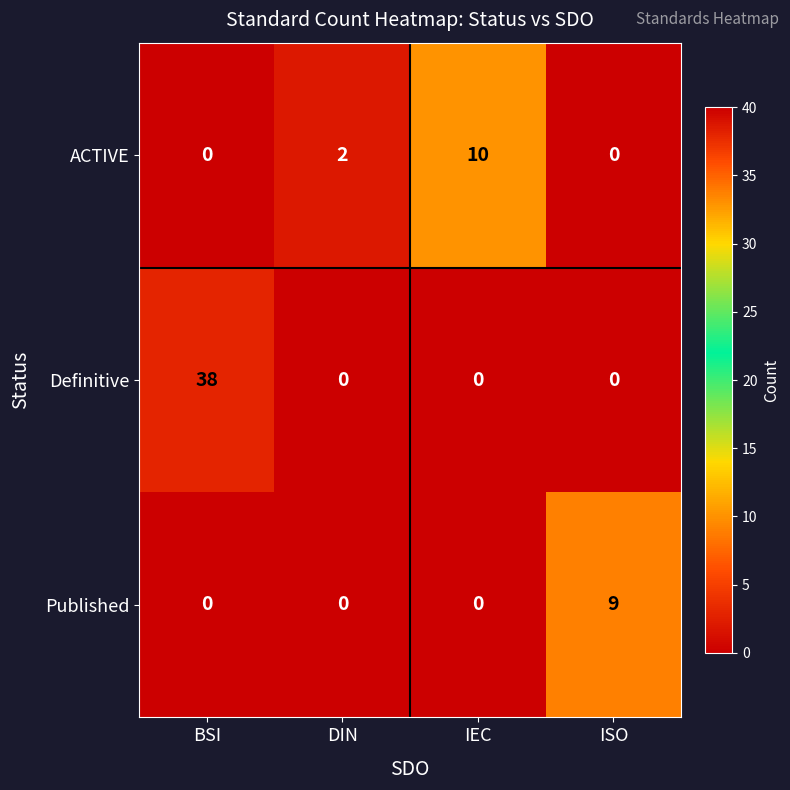

Count the number of data series in this chart.

3